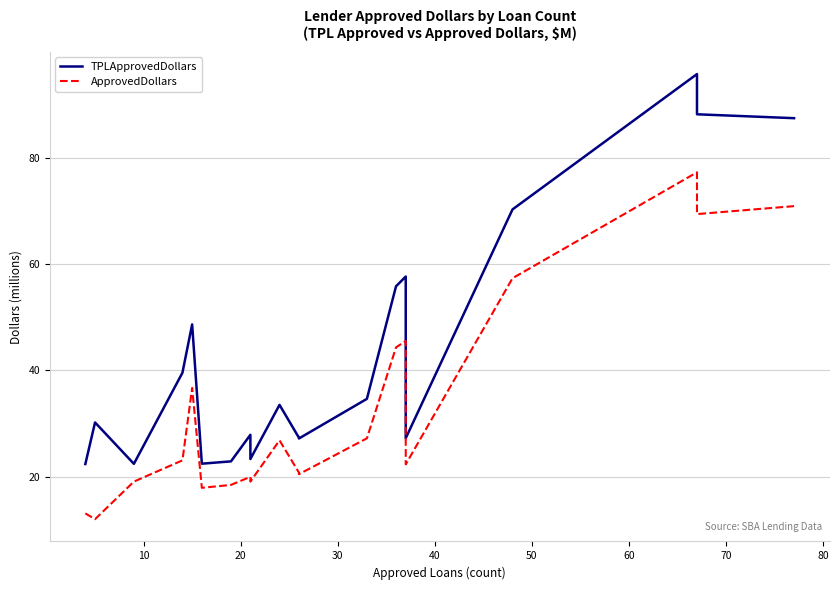

Reading left to right, what are all the values shown in this chart?

TPLApprovedDollars: 22.4	30.2	22.4	39.6	48.7	22.4	22.9	27.9	23.3	33.5	27.3	27.2	34.6	55.8	57.7	27.2	70.3	95.8	88.2	87.5
ApprovedDollars: 13.1	12.0	19.1	23.1	36.7	17.9	18.4	20.0	19.1	26.8	20.8	20.5	27.2	44.3	45.6	22.3	57.4	77.3	69.4	70.9